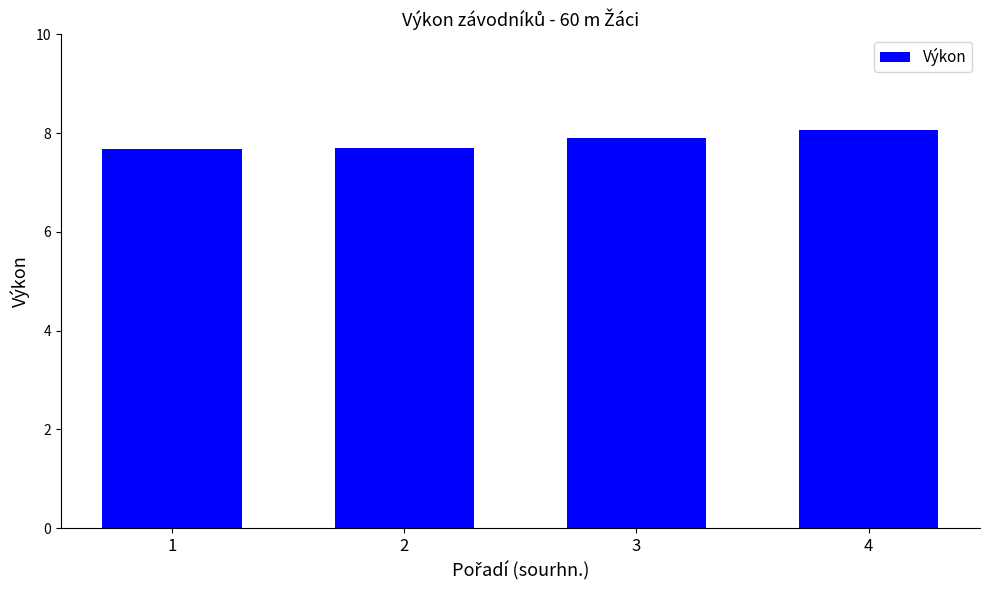

True or false: the data shows 7.7 at 1.

True